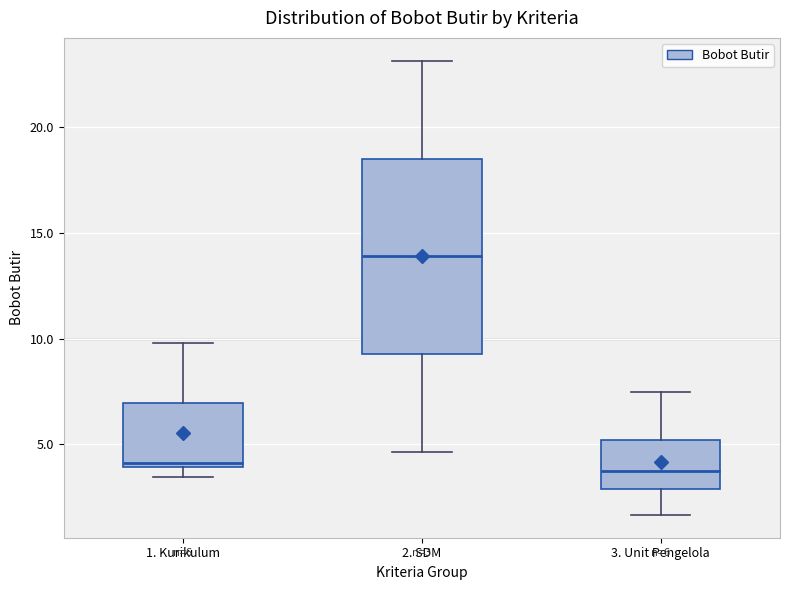

Comparing the boxes themselves (not the whiskers), which one is the tallest?

2. SDM